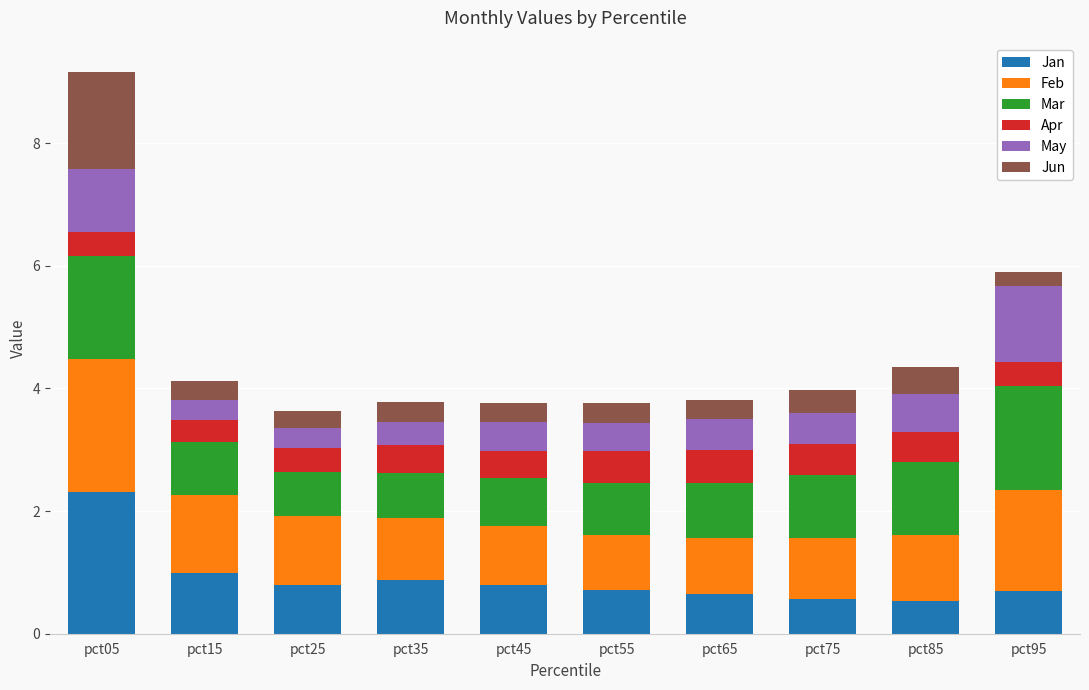

What is the difference between the maximum and second lowest values in the Jan series?

1.7